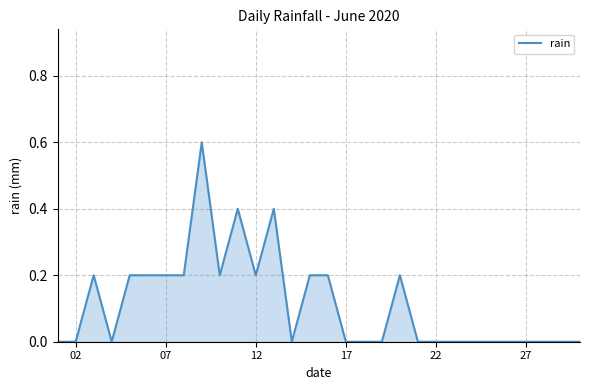

Reading right to left, extract all data points from this chart.

0.0	0.0	0.0	0.0	0.0	0.0	0.0	0.0	0.0	0.0	0.2	0.0	0.0	0.0	0.2	0.2	0.0	0.4	0.2	0.4	0.2	0.6	0.2	0.2	0.2	0.2	0.0	0.2	0.0	0.0